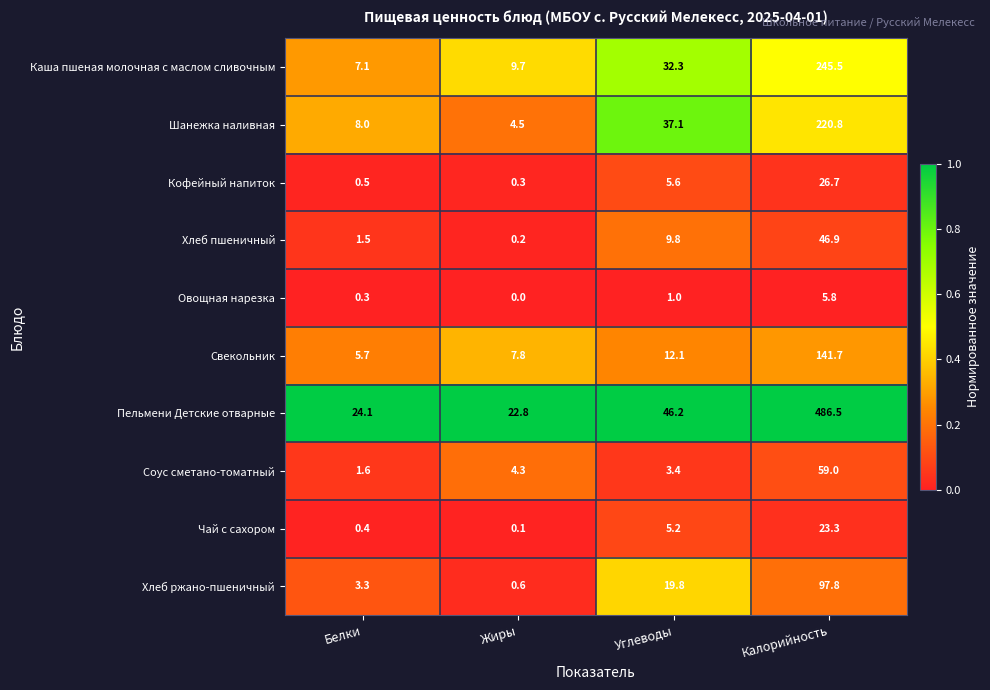

Rank the categories by Кофейный напиток value from highest to lowest.

Калорийность, Углеводы, Белки, Жиры